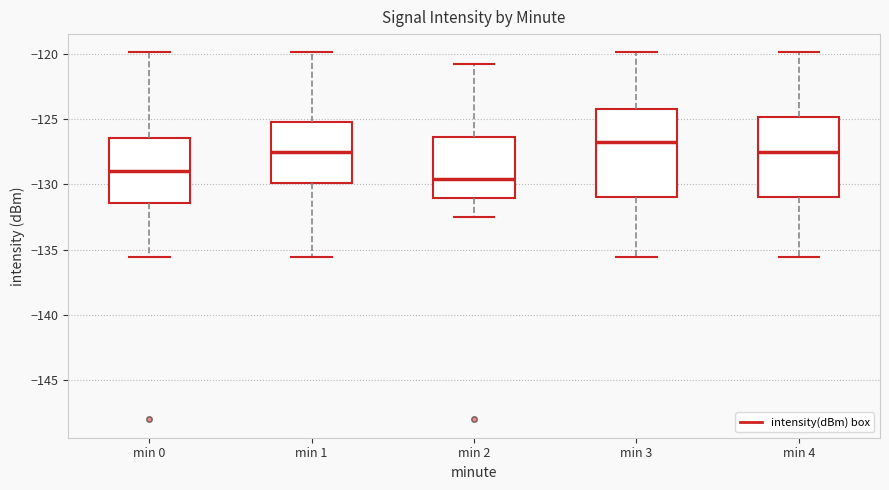

Comparing the boxes themselves (not the whiskers), which one is the tallest?

min 3